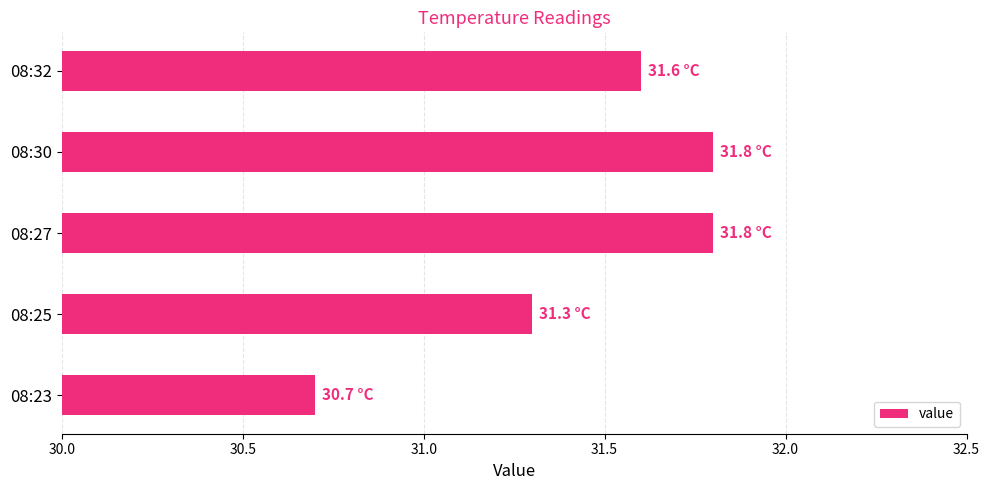

What is the minimum value shown in the chart?

30.7